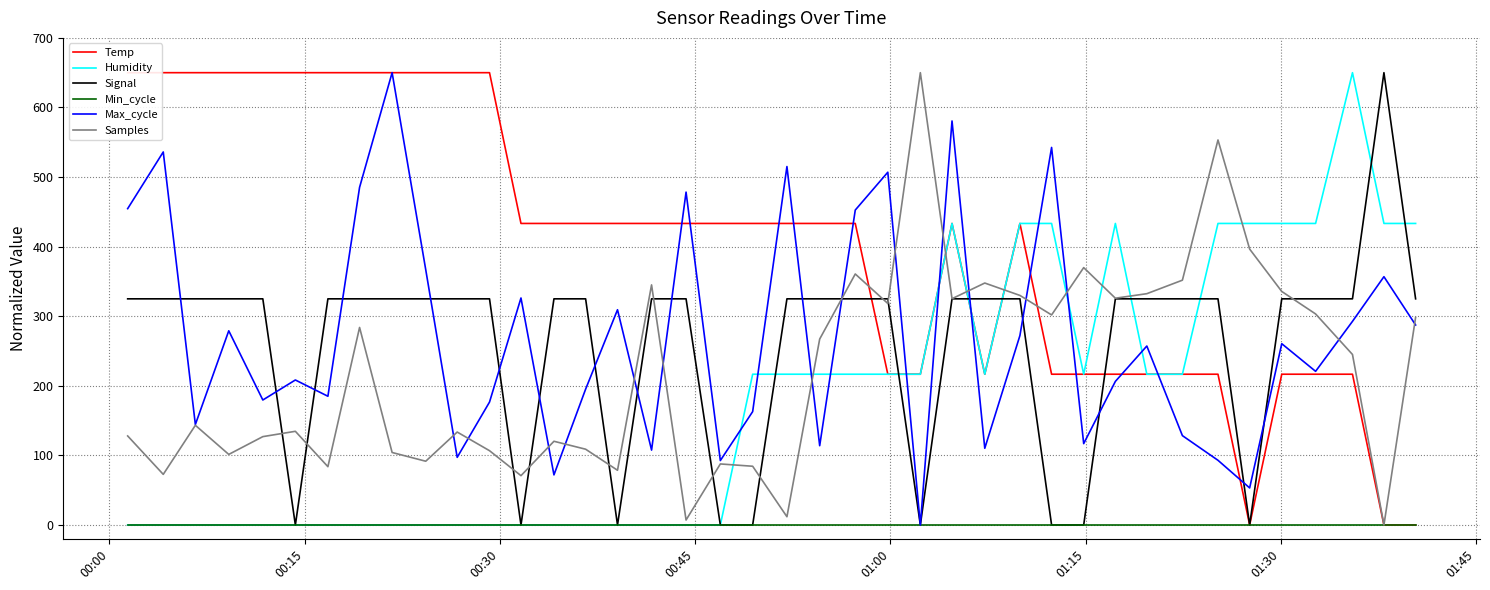

True or false: Min_cycle and Humidity cross at least once.

False